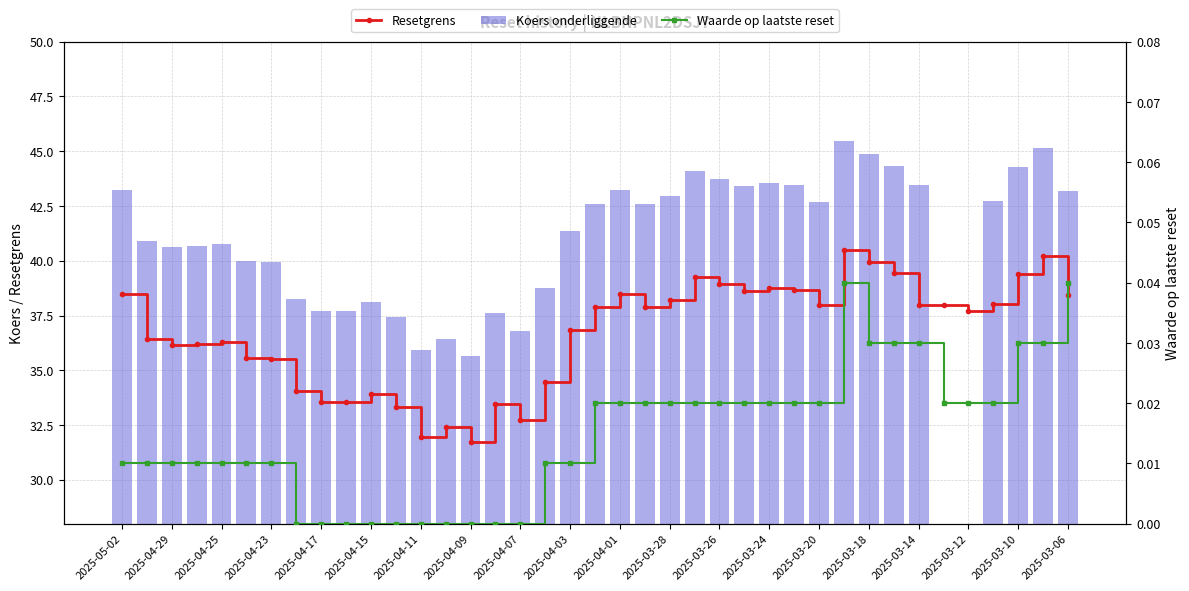

The value of Koers onderliggende at 2025-04-09 is 9.1. True or false?

False